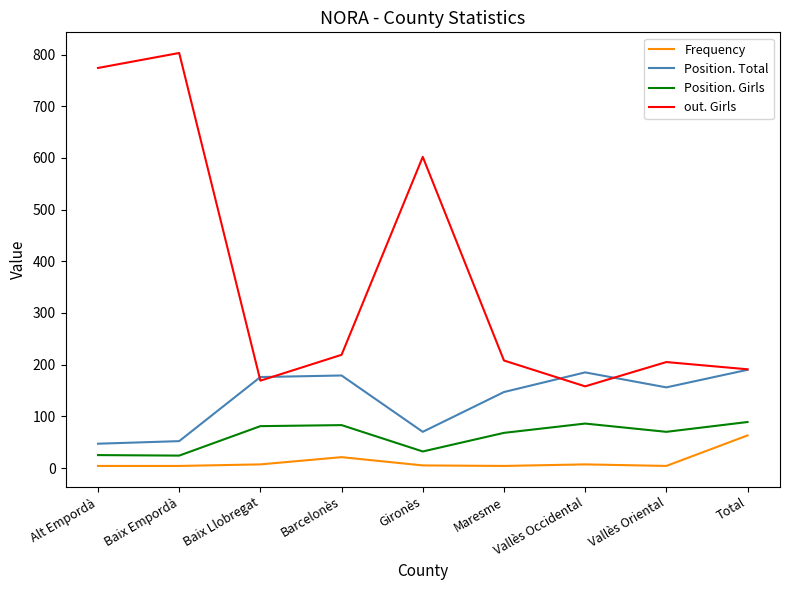

Is this an area chart (filled region under the line)?

No